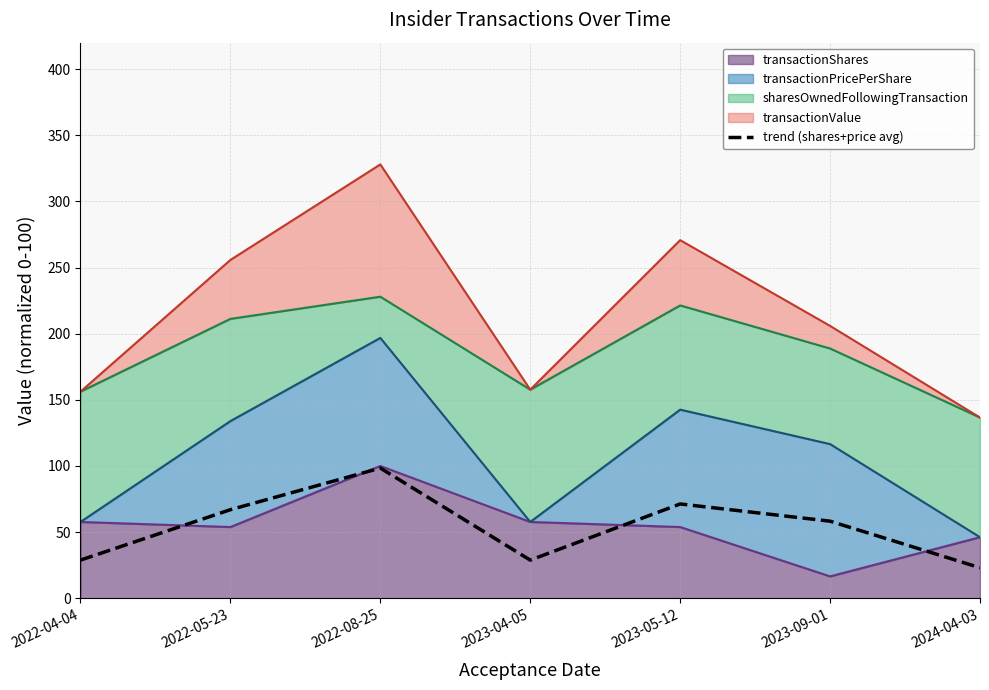

What is the sum of the values at 2022-08-25 and 2023-05-12?

169.7